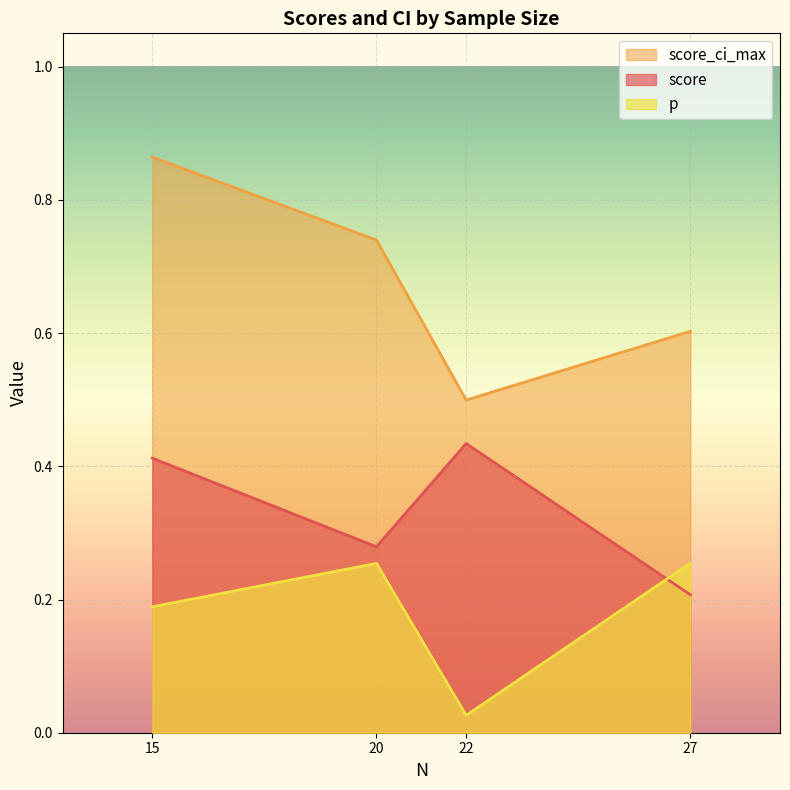

What is the sum of all p values?

0.7